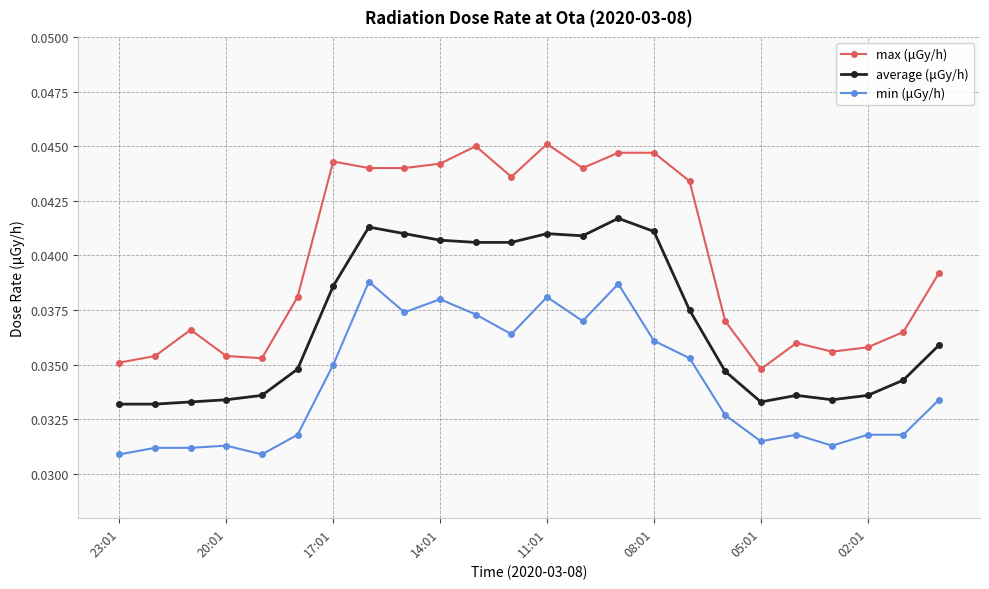

Which series has the largest range (max minus min)?

max (μGy/h)